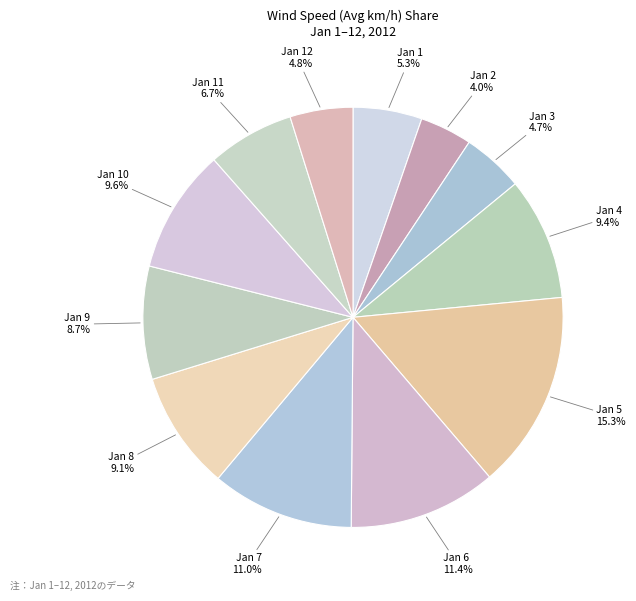

Is there any slice that represents more than half of the pie?

No